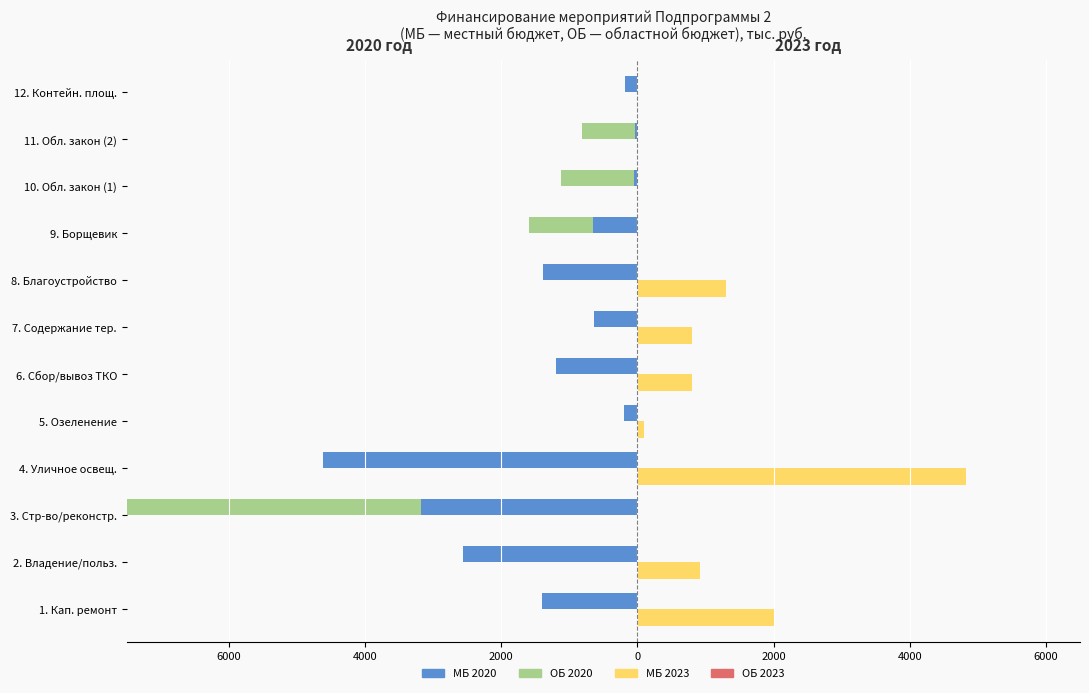

What is the maximum value for ОБ 2023?

0.3